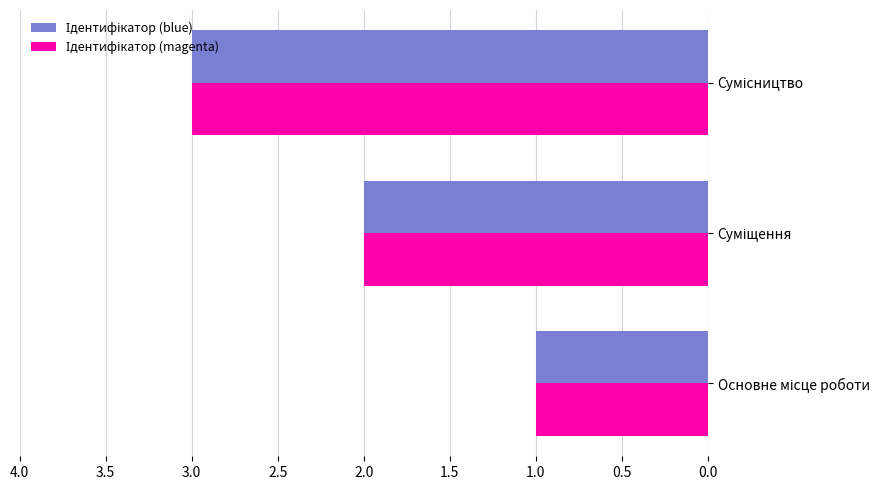

What is the greatest value displayed?

3